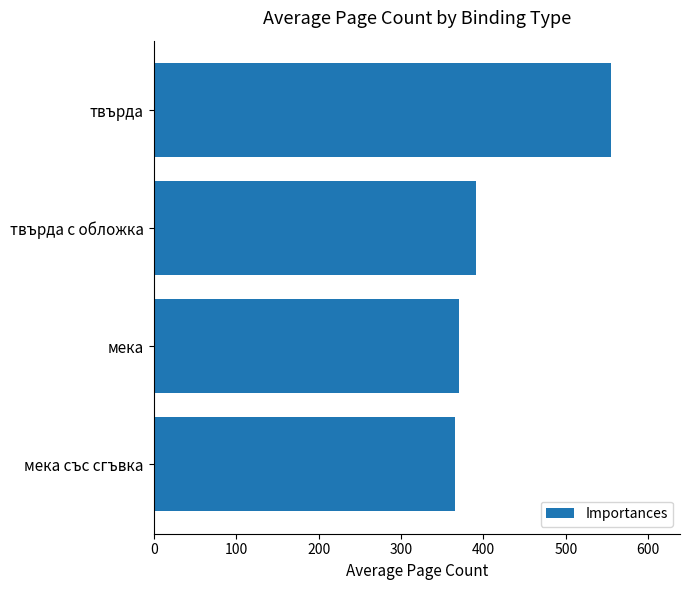

What is the approximate value at мека?

370.9